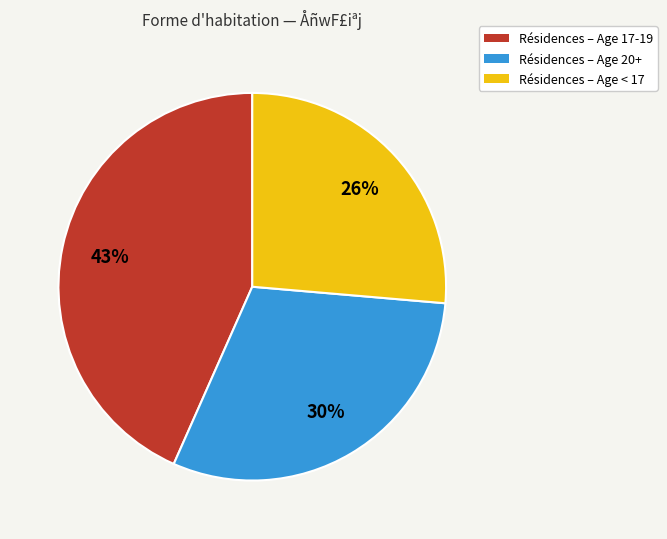

Is there any slice that represents more than half of the pie?

No